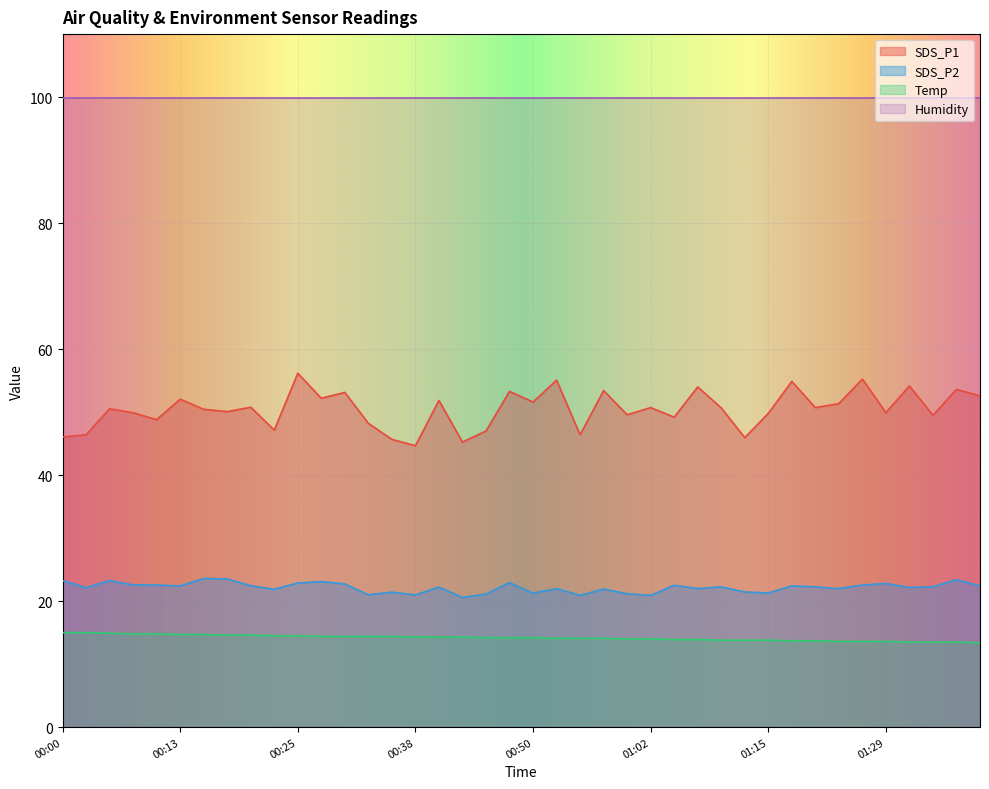

Which has a higher value, 00:38 or 00:03?

00:03